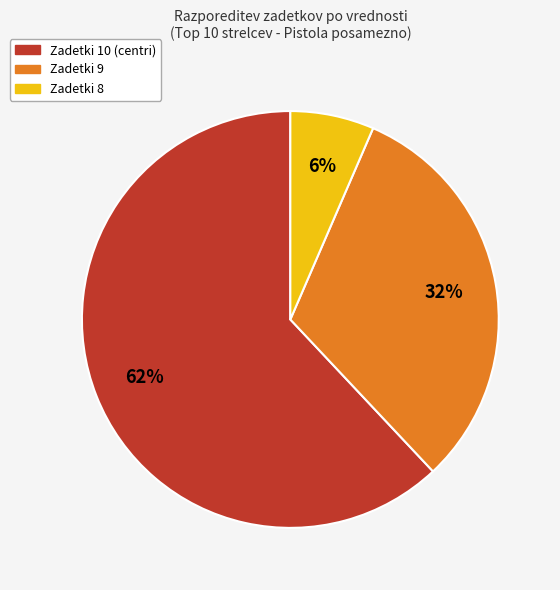

Count the number of slices in the pie.

3